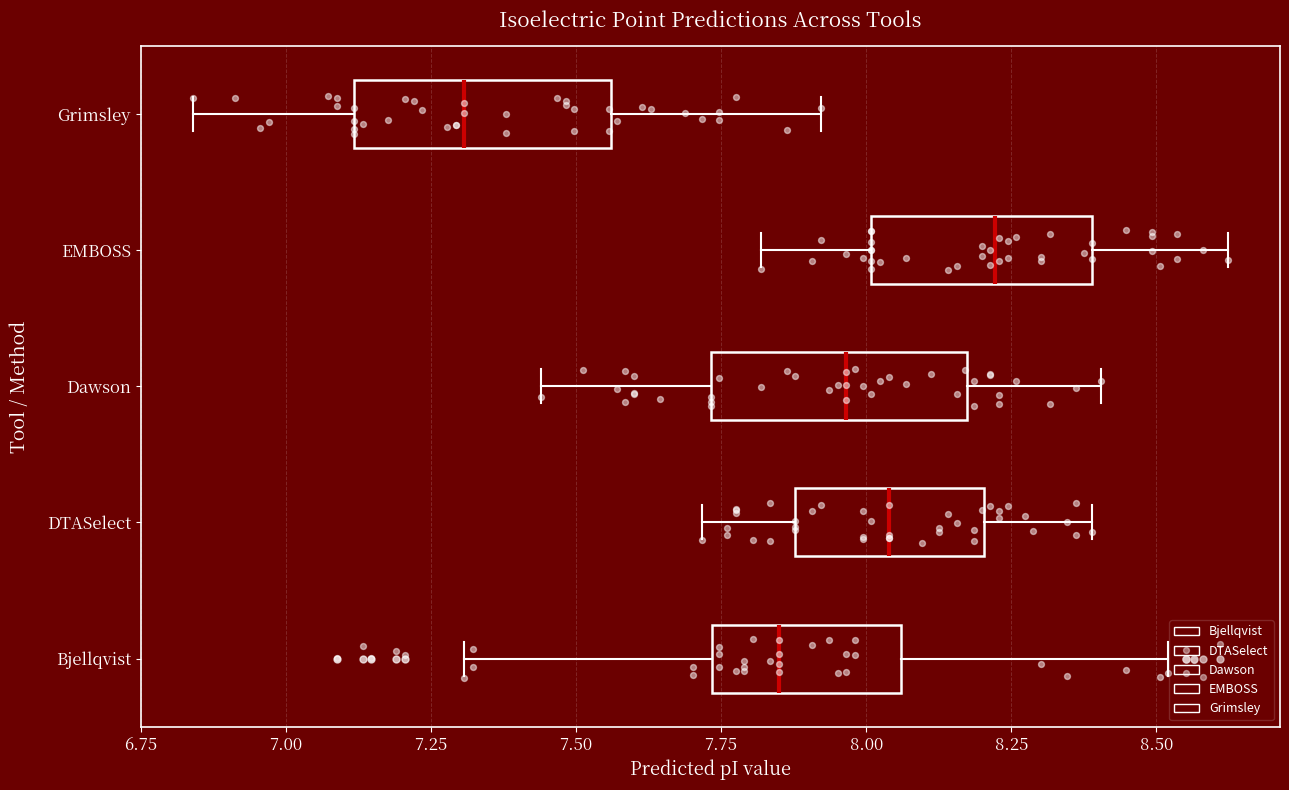

Reading bottom to top, read every box against the x-axis: the position of its median line, the range the box covers, and the ends of its whiskers. The values are not printed on the chart, so give them approximately, as read against the axis.

Bjellqvist: median 7.85, box 7.75 to 8.05, whiskers 7.30 to 8.50
DTASelect: median 8.05, box 7.90 to 8.20, whiskers 7.70 to 8.40
Dawson: median 7.95, box 7.75 to 8.15, whiskers 7.45 to 8.40
EMBOSS: median 8.20, box 8.00 to 8.40, whiskers 7.80 to 8.60
Grimsley: median 7.30, box 7.10 to 7.55, whiskers 6.85 to 7.90